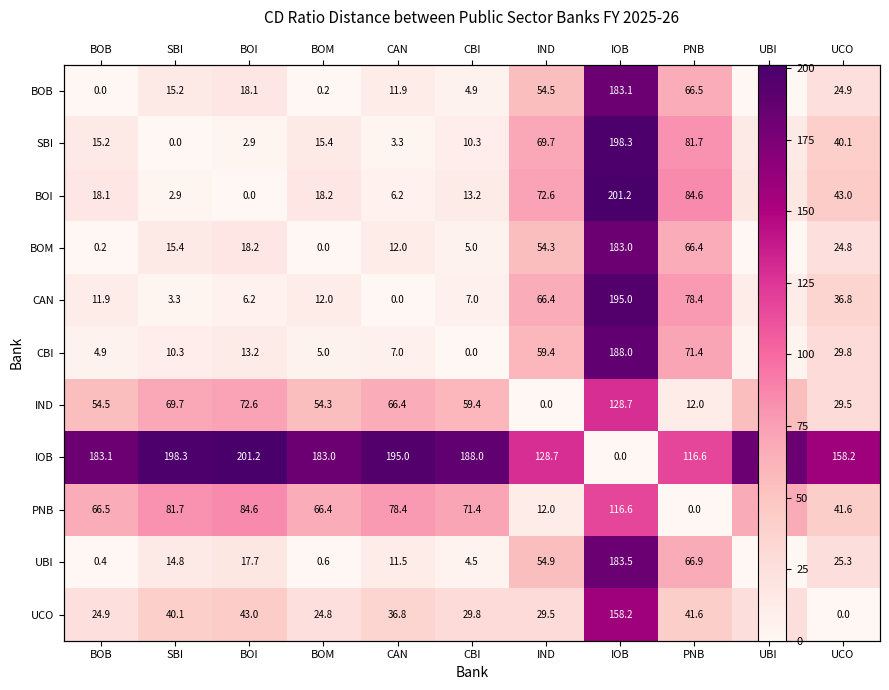

What is the difference between the highest and lowest values at SBI?

198.3